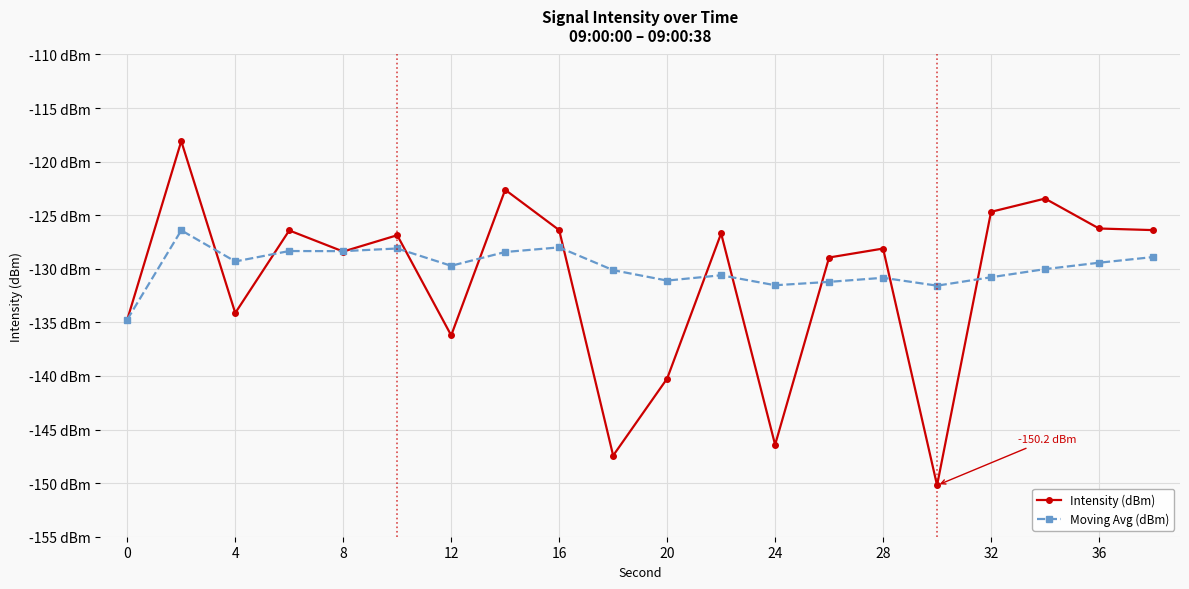

True or false: Moving Avg (dBm) has more than 1 interior local peaks.

True